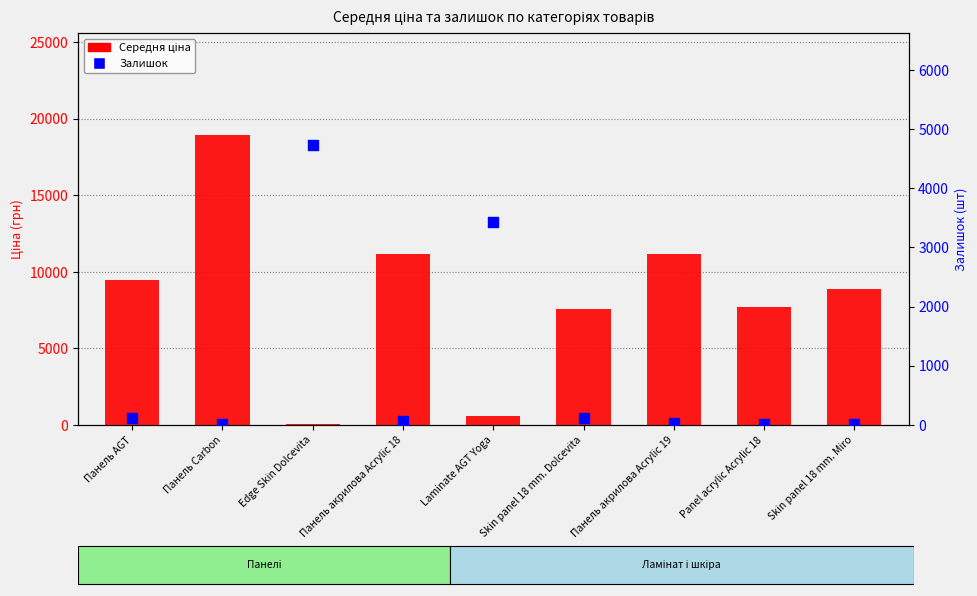

What are all the series names shown in the legend?

Середня ціна, Залишок